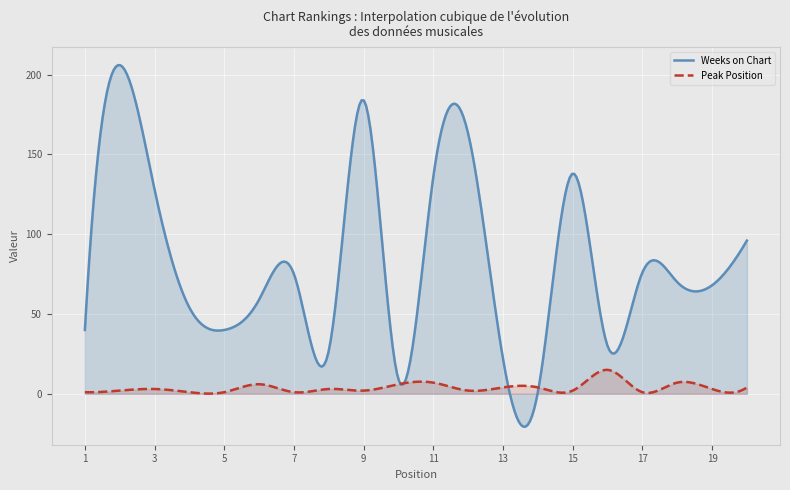

What is the difference between the maximum and minimum values in the Peak Position series?

14.9